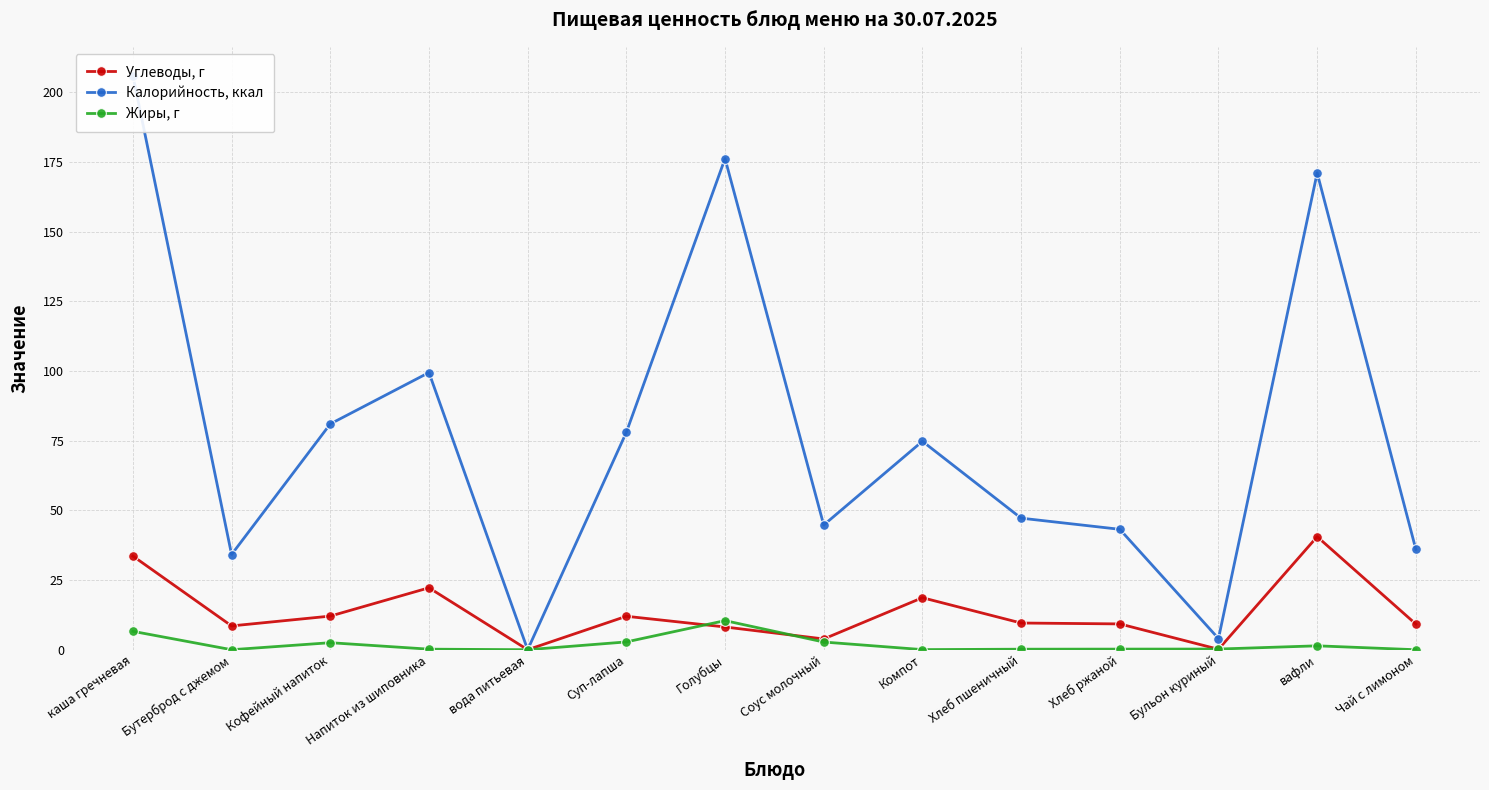

What are all the series names shown in the legend?

Углеводы, г, Калорийность, ккал, Жиры, г